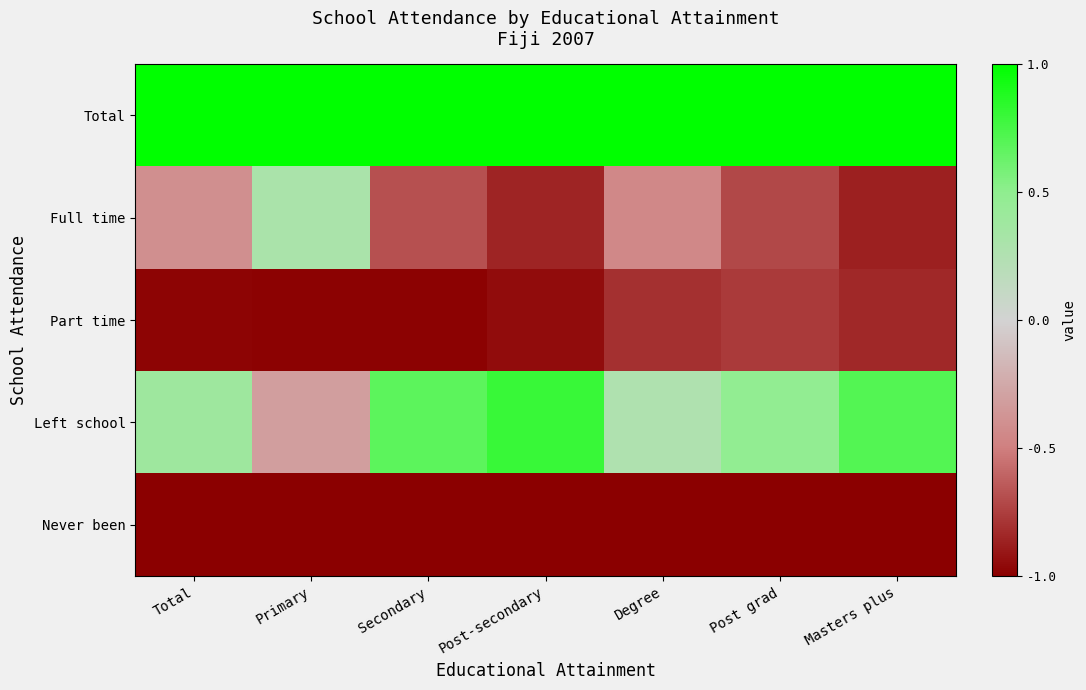

Reading left to right, transcribe all the data shown in this chart.

Total: Total=1.0	Primary=1.0	Secondary=1.0	Post-secondary=1.0	Degree=1.0	Post grad=1.0	Masters plus=1.0
Full time: Total=-0.4	Primary=0.3	Secondary=-0.7	Post-secondary=-0.9	Degree=-0.5	Post grad=-0.7	Masters plus=-0.9
Part time: Total=-1.0	Primary=-1.0	Secondary=-1.0	Post-secondary=-0.9	Degree=-0.8	Post grad=-0.8	Masters plus=-0.8
Left school: Total=0.4	Primary=-0.3	Secondary=0.7	Post-secondary=0.8	Degree=0.3	Post grad=0.5	Masters plus=0.7
Never been: Total=-1.0	Primary=-1.0	Secondary=-1.0	Post-secondary=-1.0	Degree=-1.0	Post grad=-1.0	Masters plus=-1.0